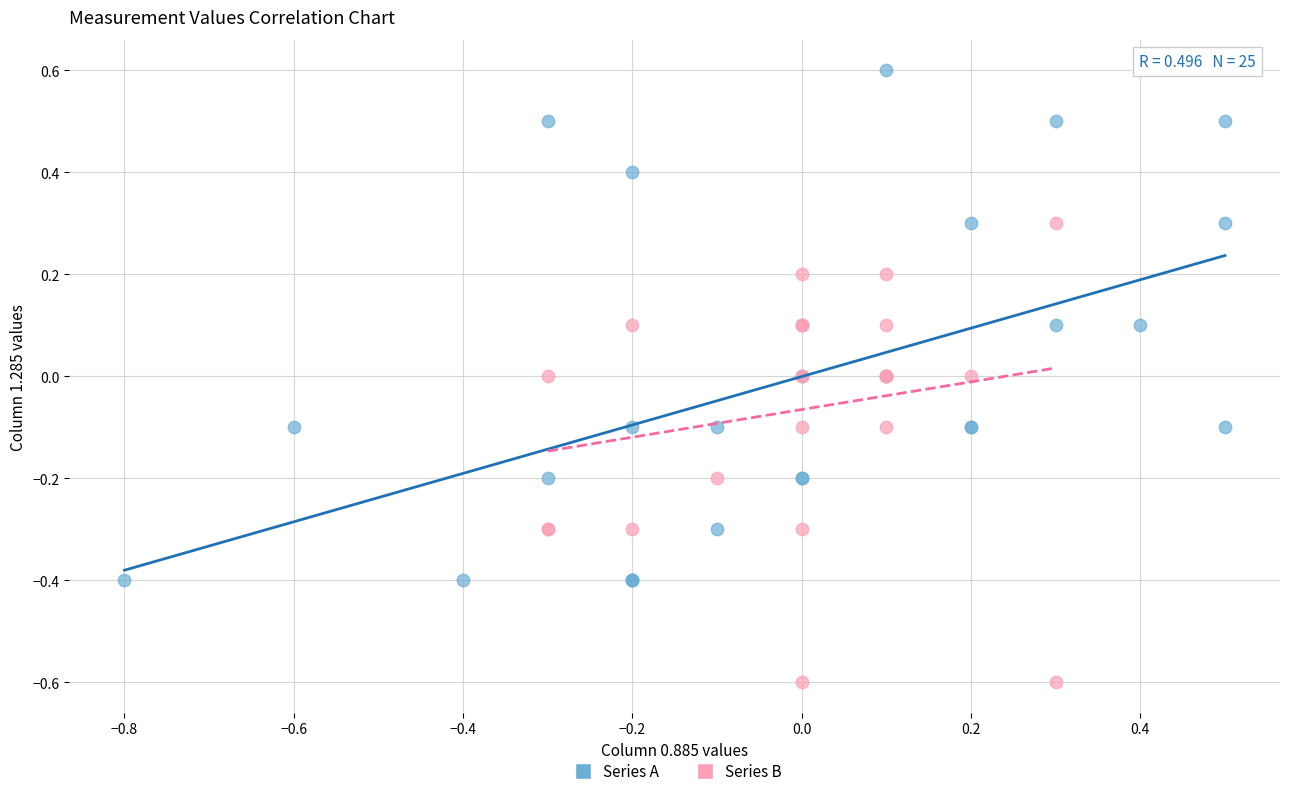

Which series has the widest spread of Y values?

Series A